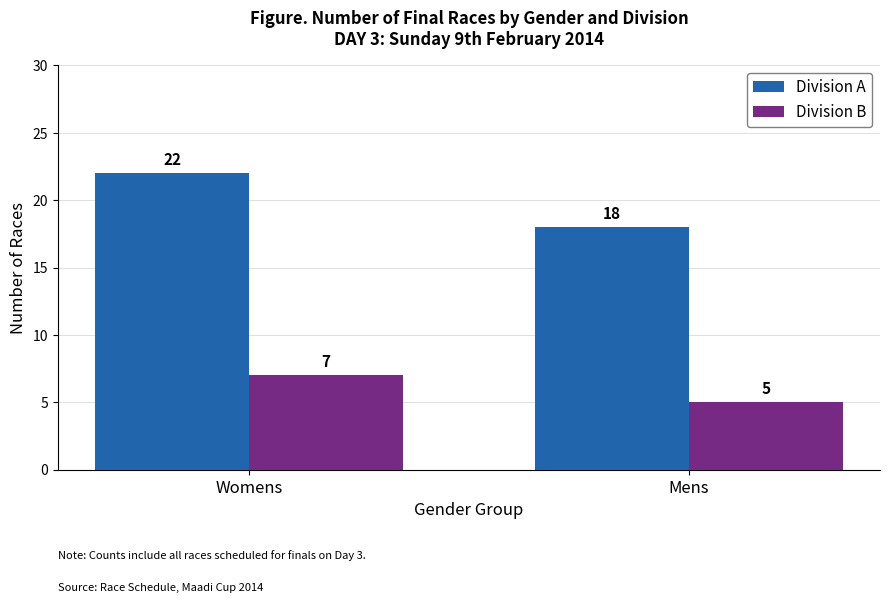

What is the maximum value shown in the chart?

22